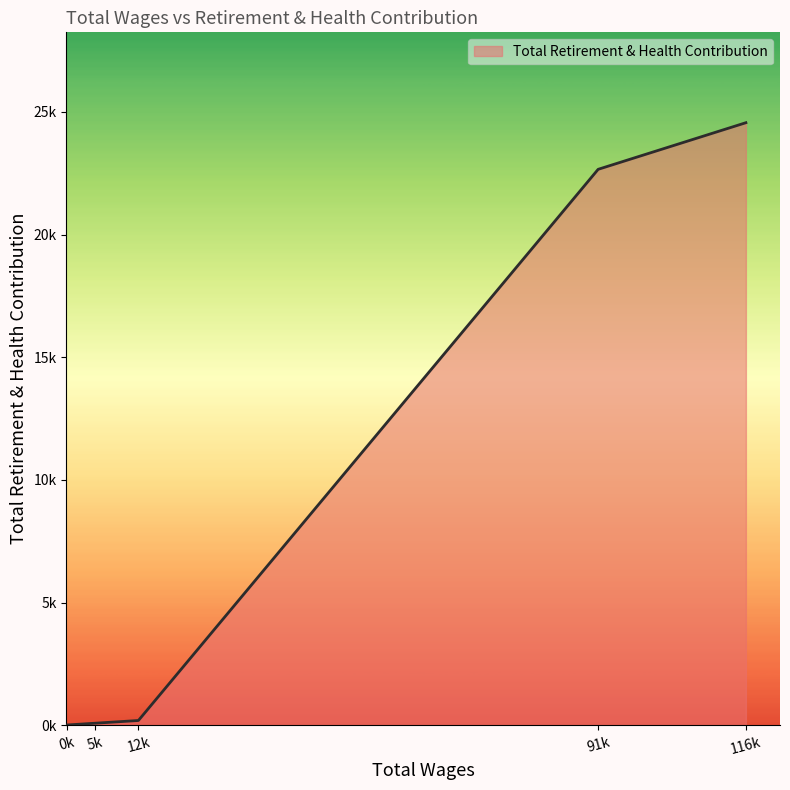

Does the chart display data point markers on the line(s)?

No